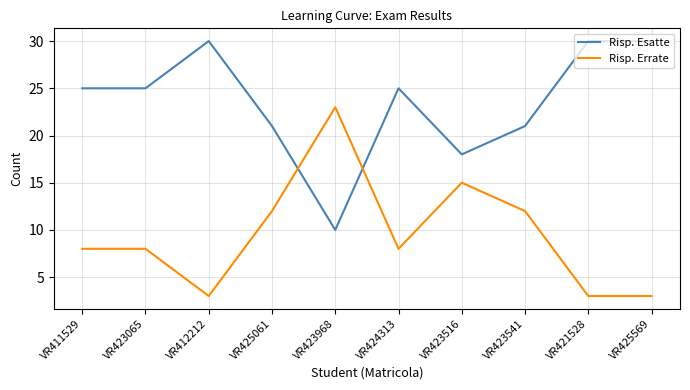

What is the difference between the maximum and minimum values in the Risp. Esatte series?

20